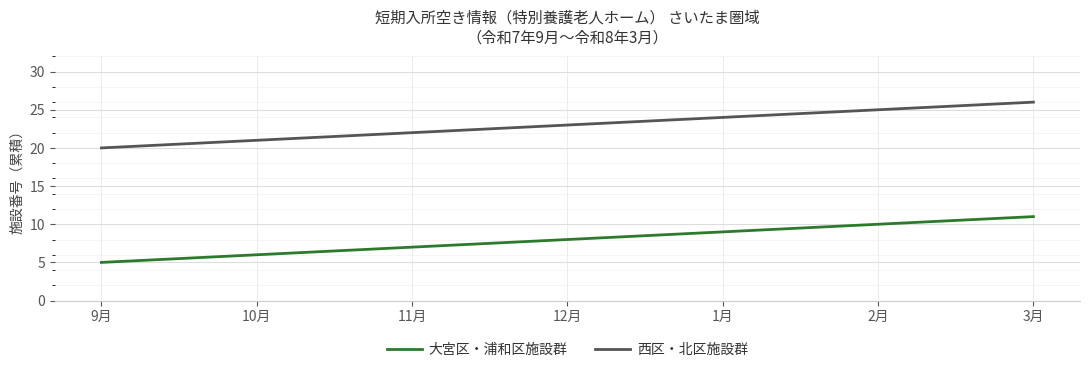

Rank the series by their maximum value, from lowest to highest.

大宮区・浦和区施設群, 西区・北区施設群